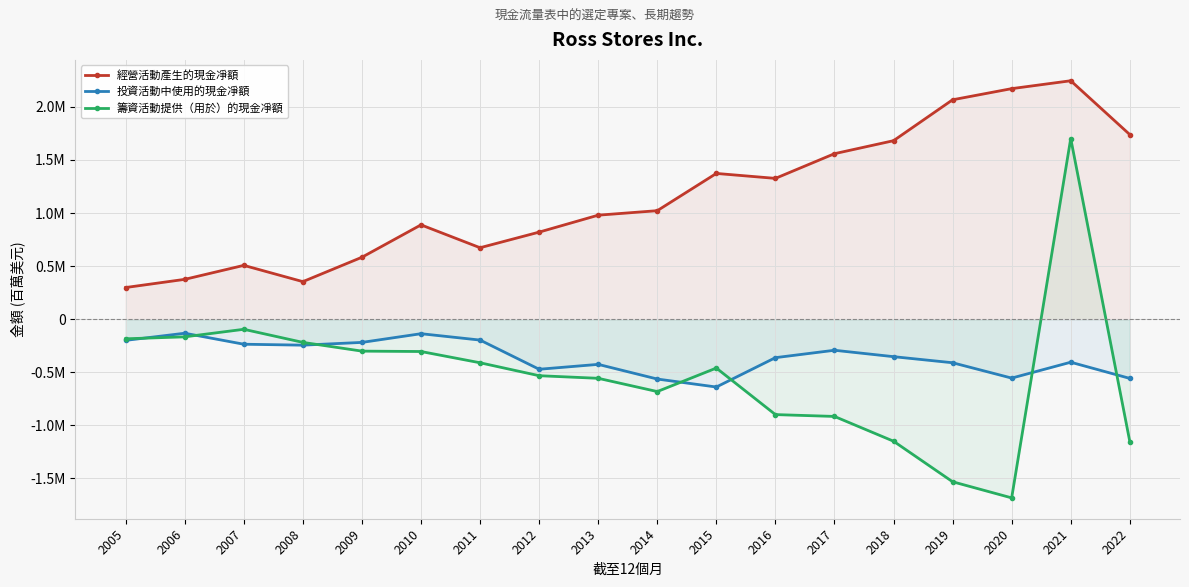

Between 2015 and 2016, which is larger?

2015